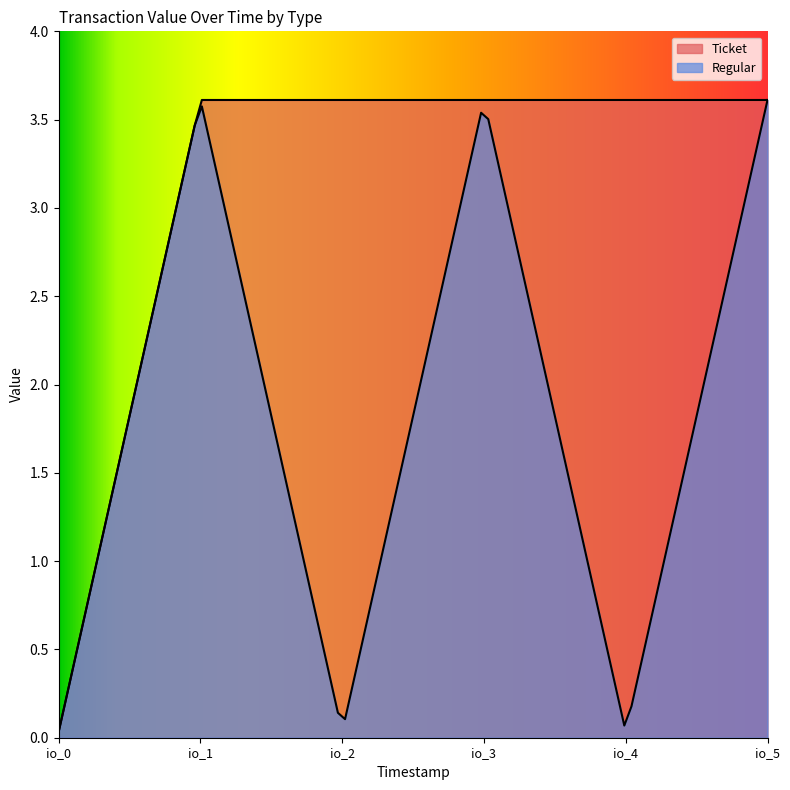

What is the difference between the second highest and second lowest values in the Regular series?

3.6